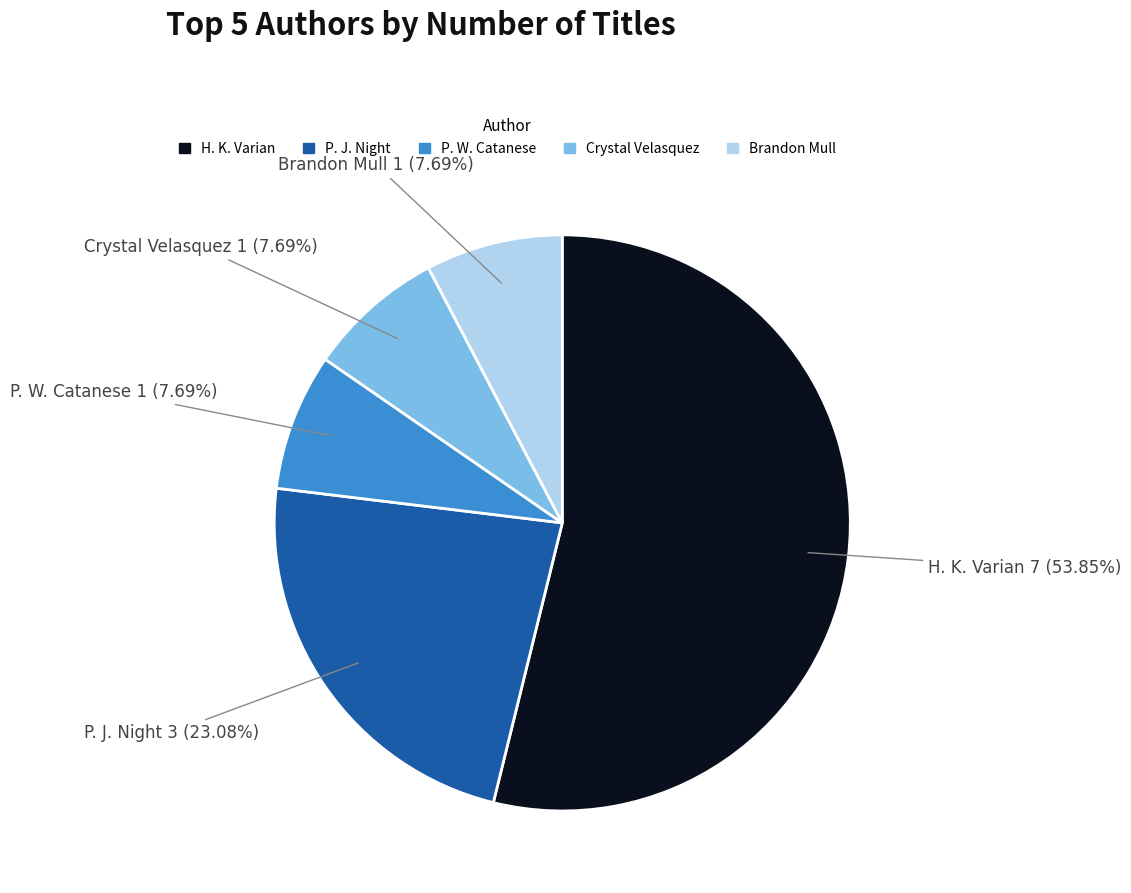

What is the ratio of the value at P. J. Night to the value at Brandon Mull?

3.0